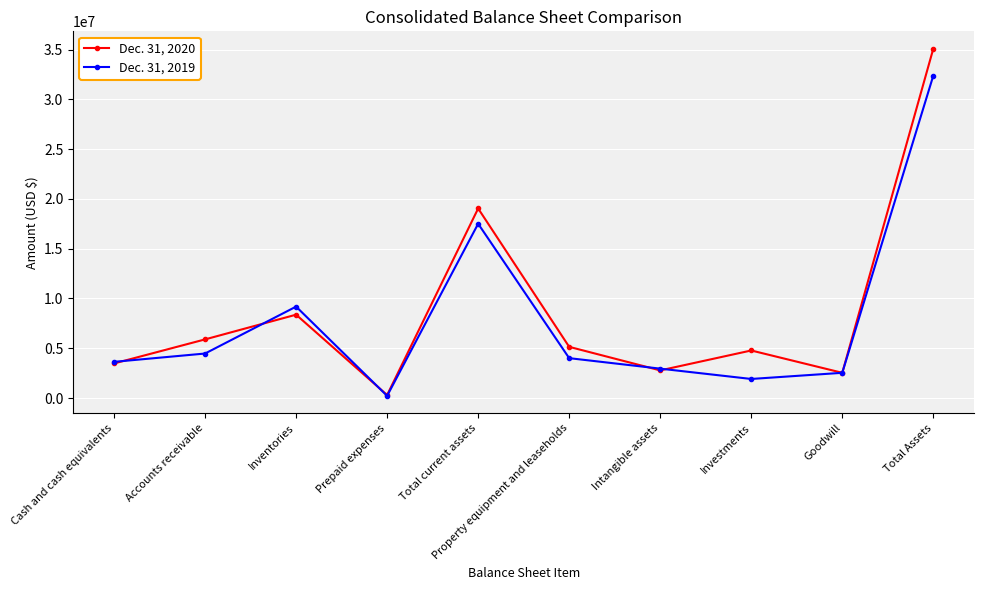

What is the average value of the Dec. 31, 2019 series?

7880057